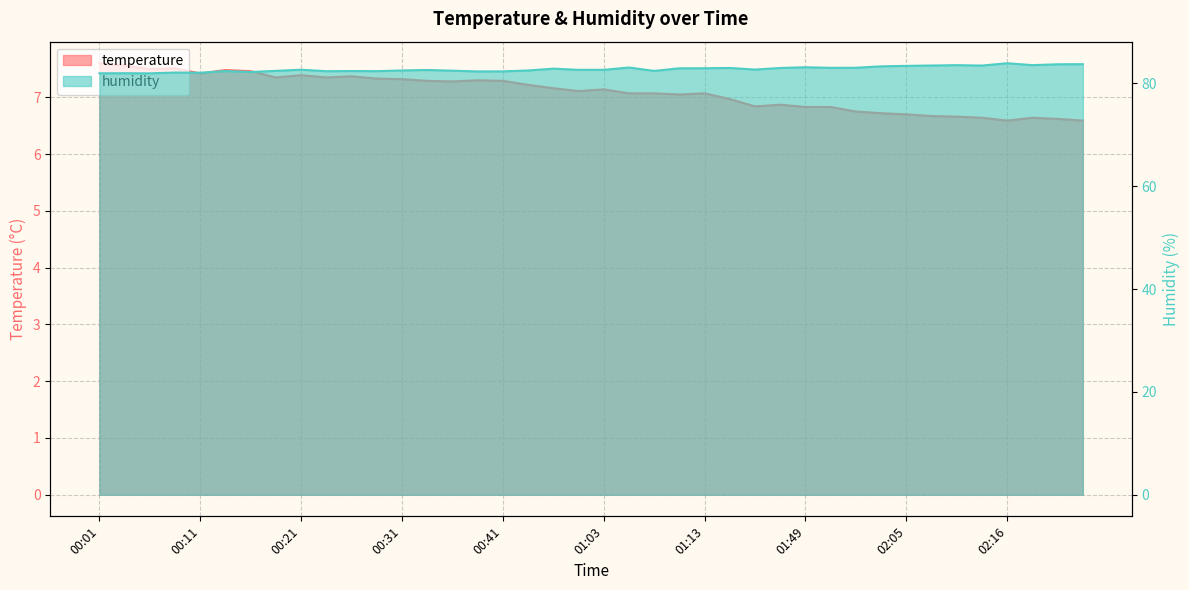

Where is the first local minimum for humidity?

00:06